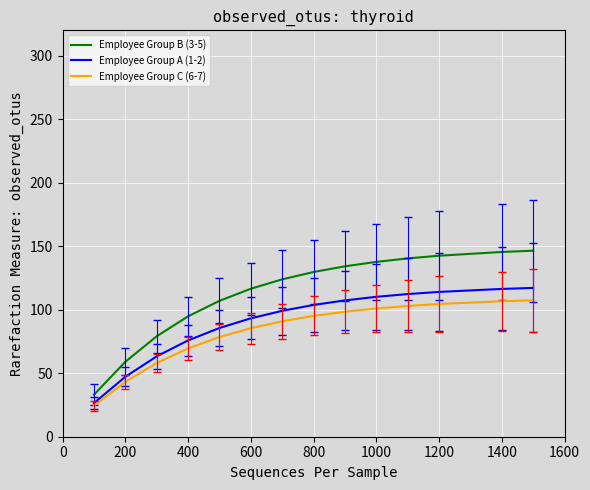

True or false: Employee Group B (3-5) and Employee Group C (6-7) cross at least once.

False